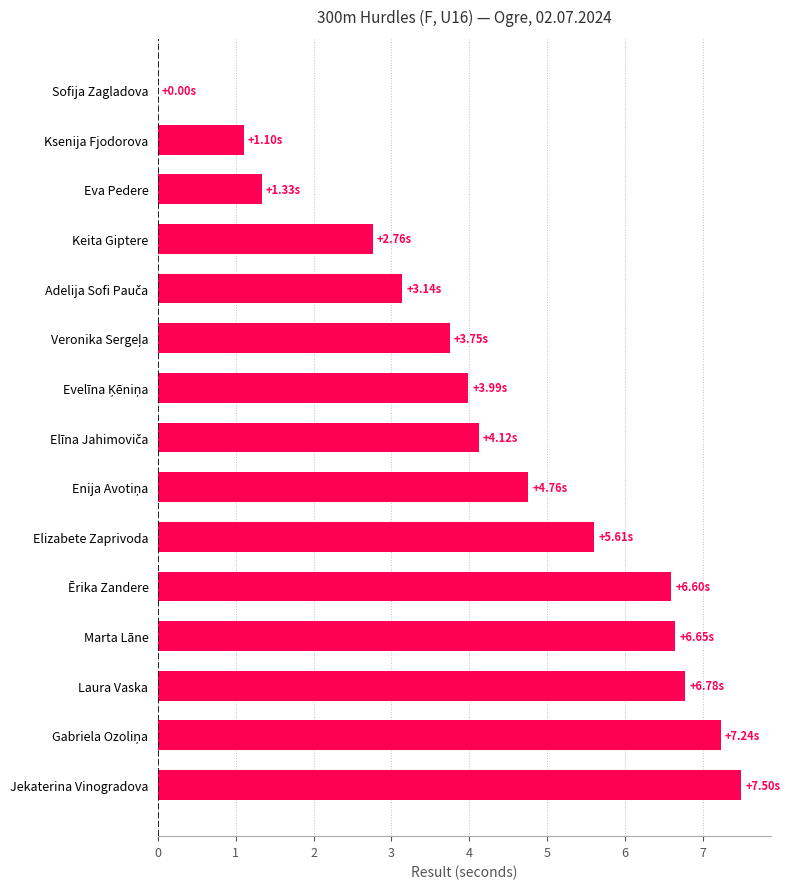

Which label corresponds to the largest value in the chart?

Jekaterina Vinogradova